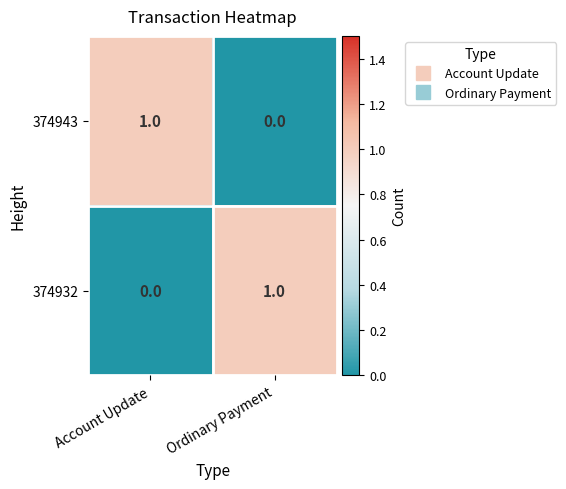

At which label does 374943 reach its peak?

Account Update